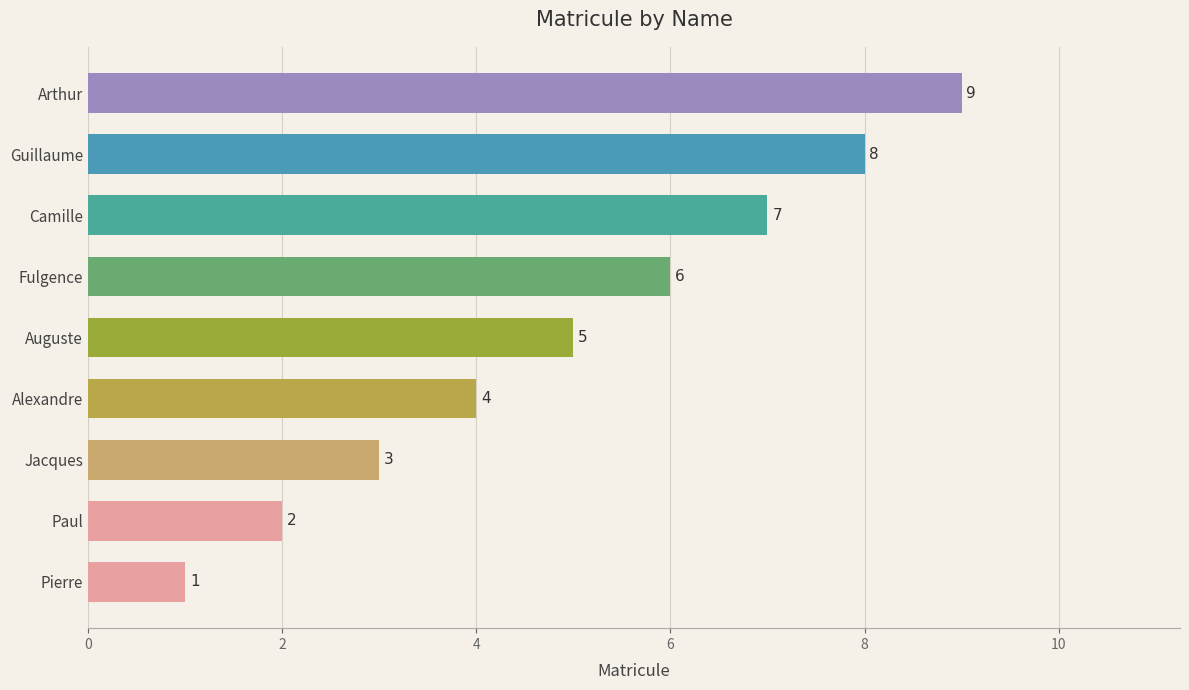

Rank the categories by value from highest to lowest.

Arthur, Guillaume, Camille, Fulgence, Auguste, Alexandre, Jacques, Paul, Pierre